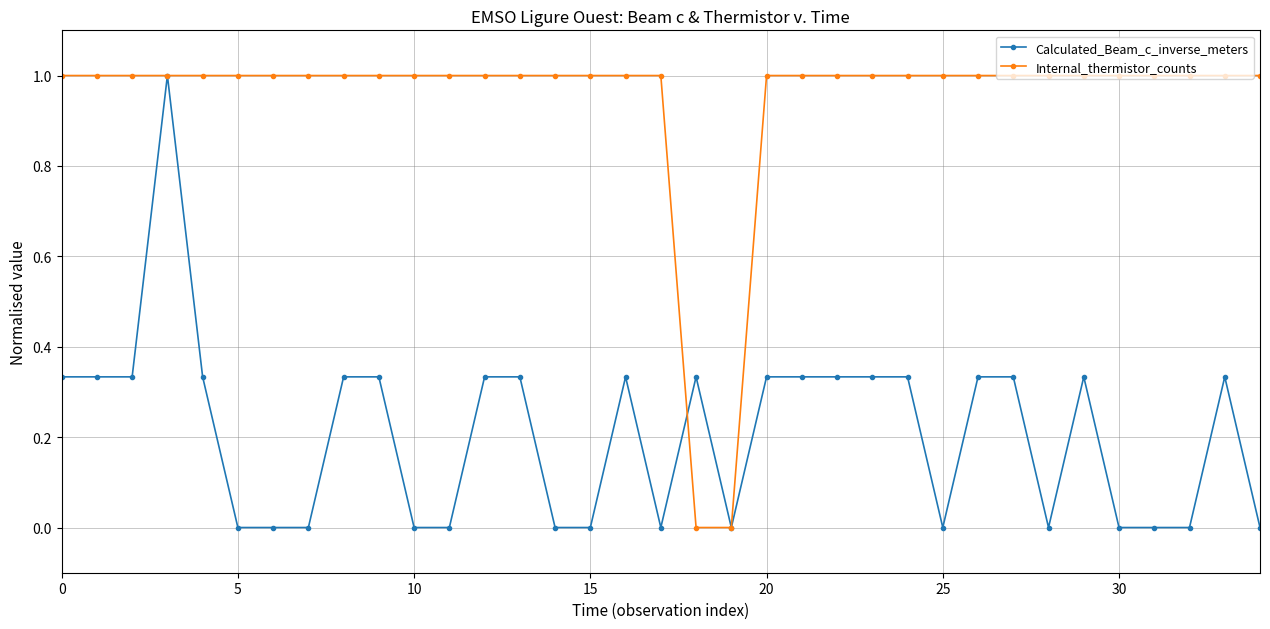

True or false: Internal_thermistor_counts and Calculated_Beam_c_inverse_meters intersect in this chart.

True